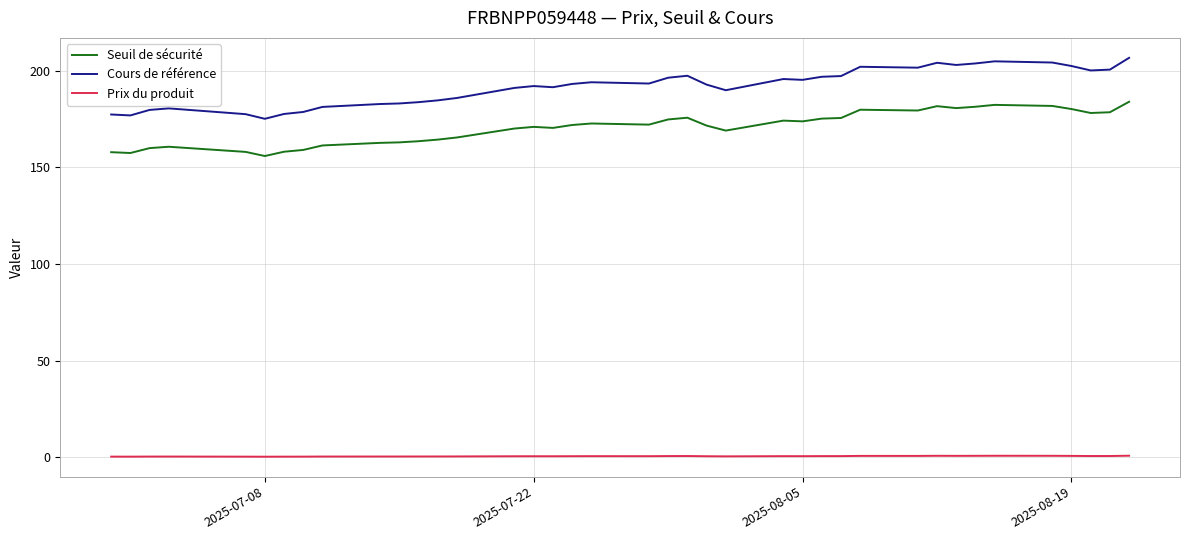

What is the greatest value displayed?

206.7